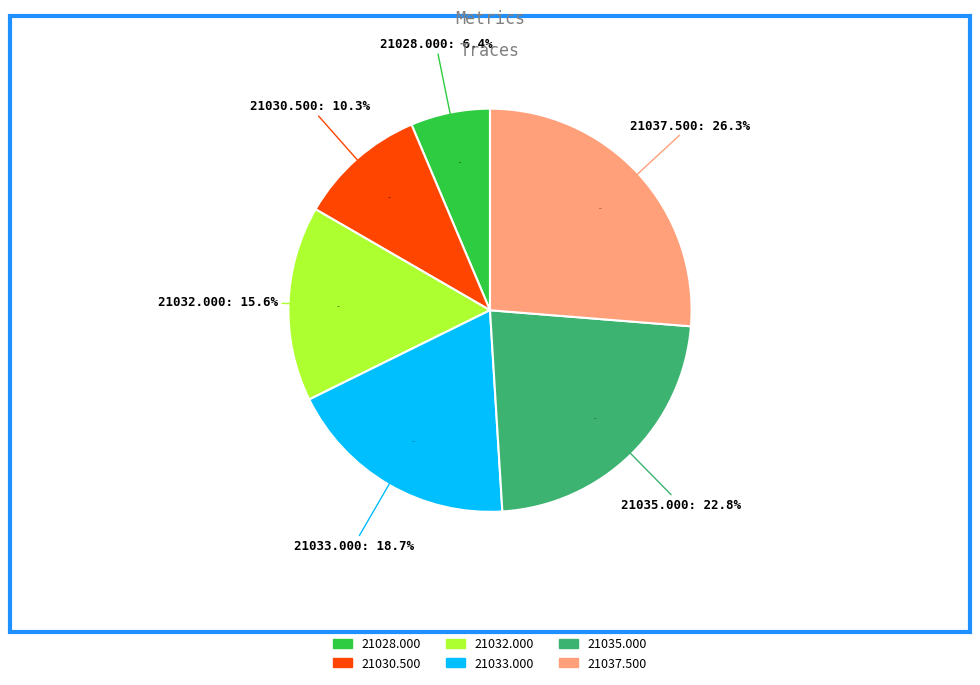

Does any single category account for the majority?

No